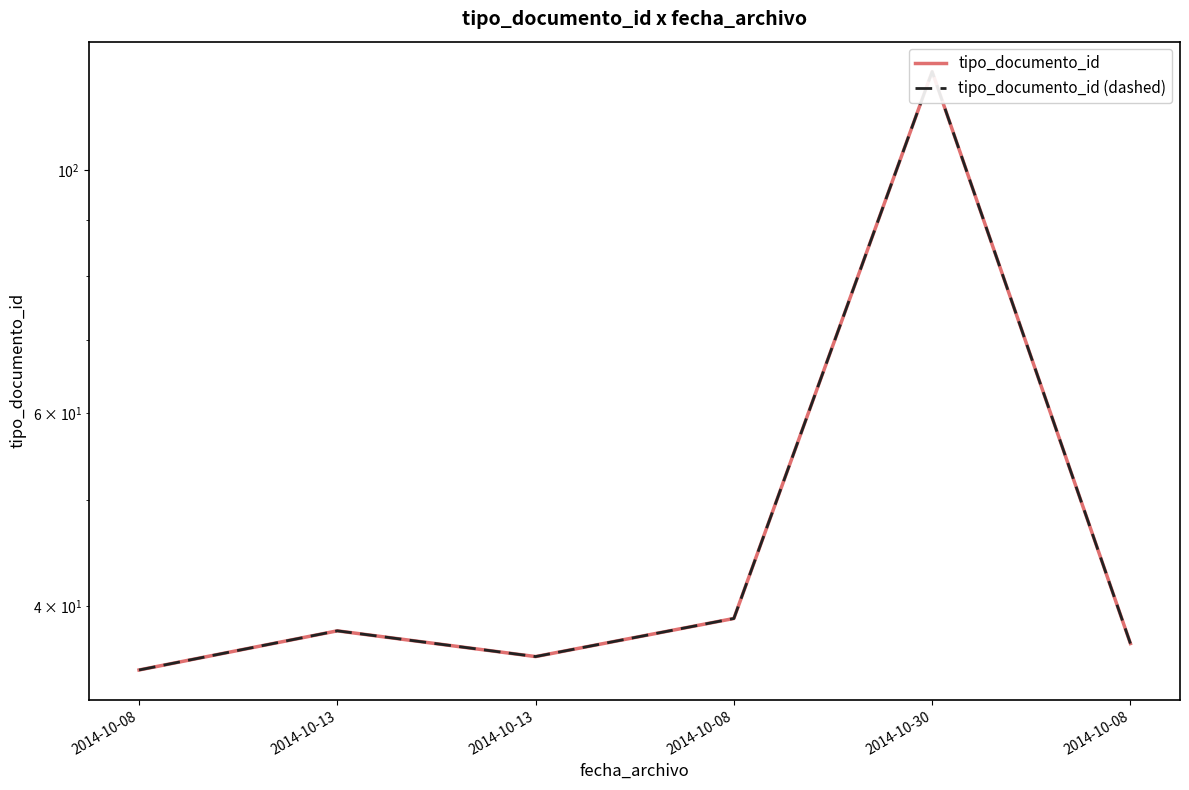

True or false: tipo_documento_id (dashed) and tipo_documento_id cross at least once.

False